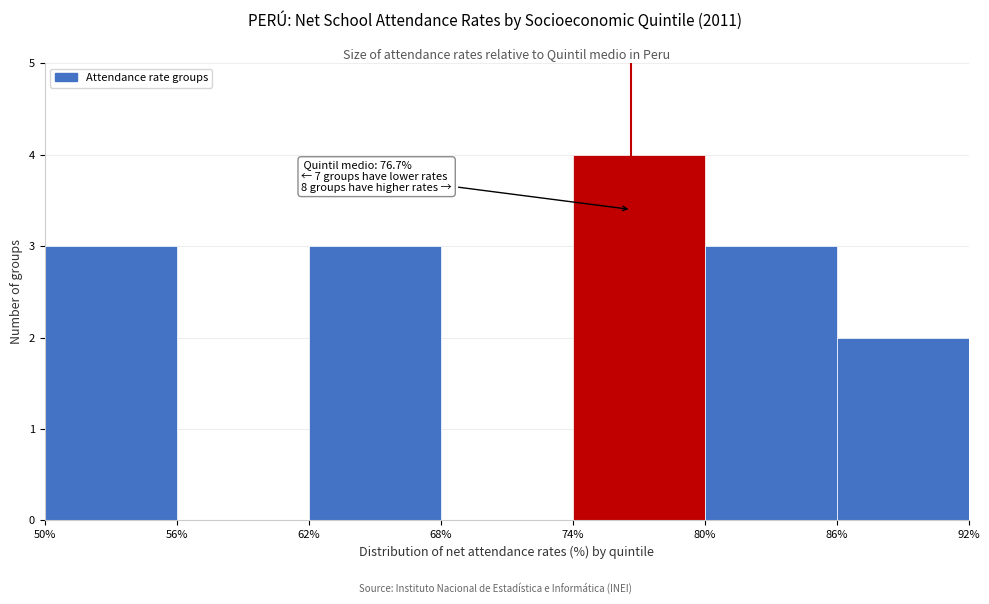

Over which range of the x-axis is the bar tallest?

74% to 80%